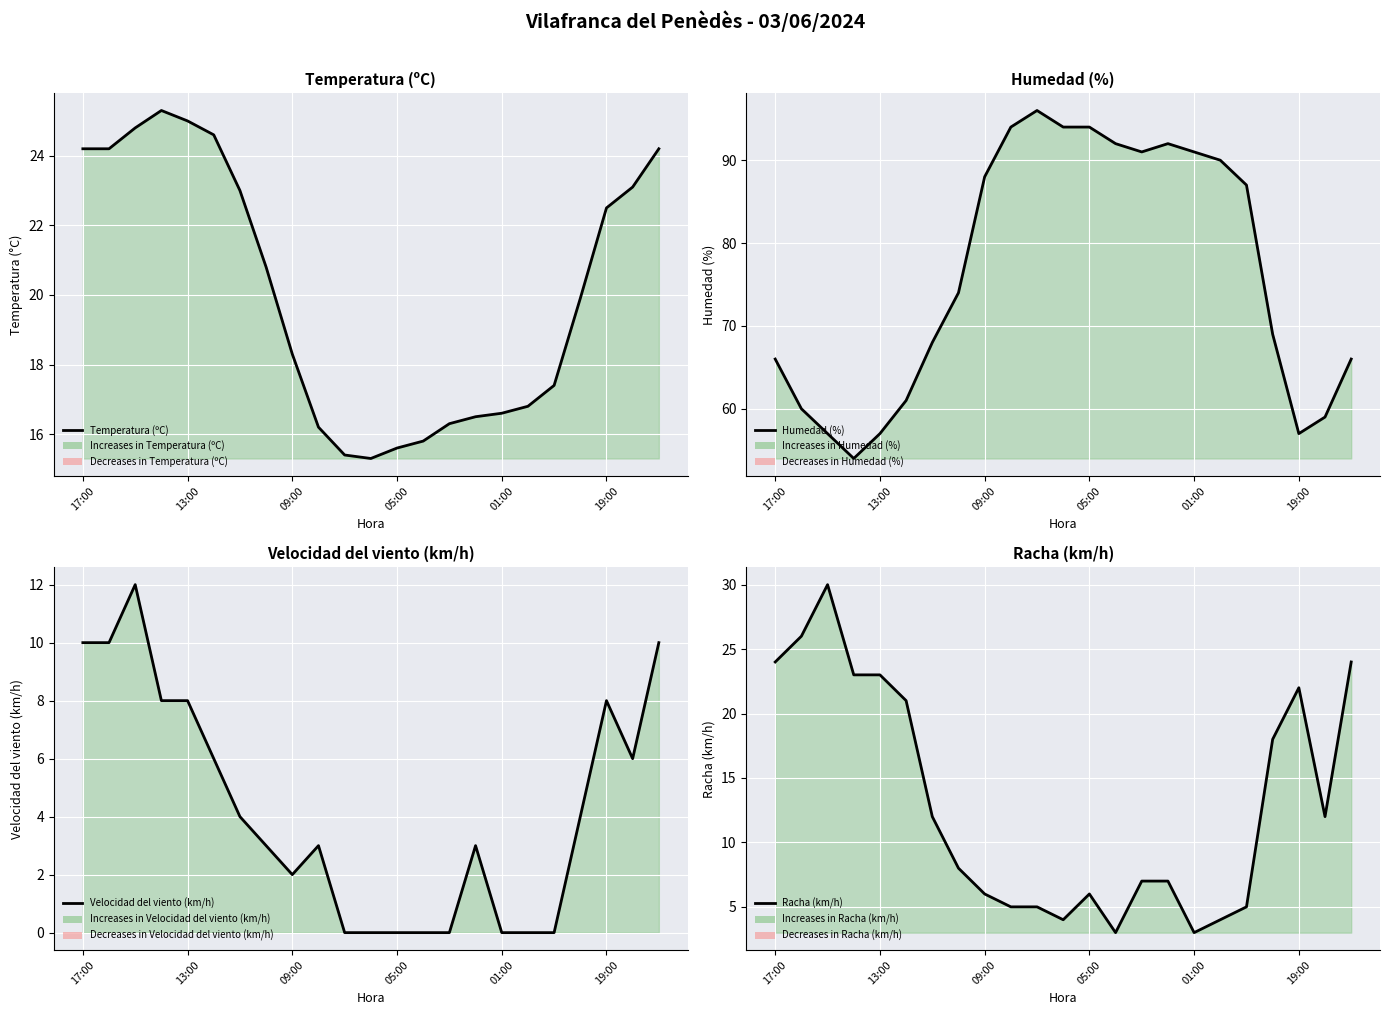

What is the highest value of the Racha (km/h) series?

30.0